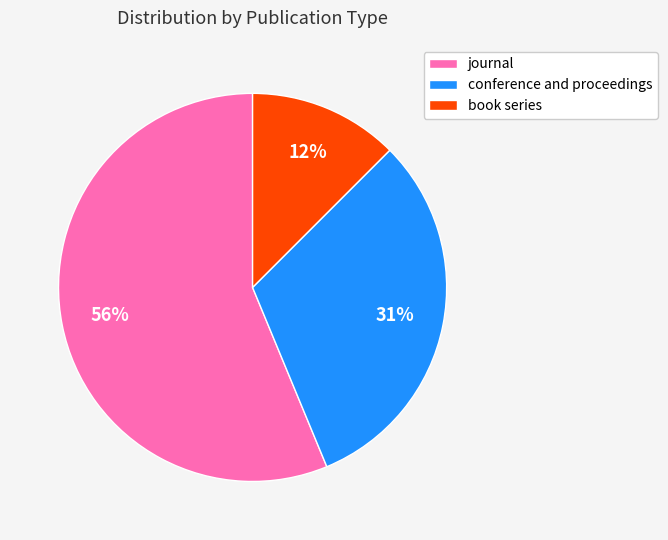

Between journal and conference and proceedings, which is larger?

journal